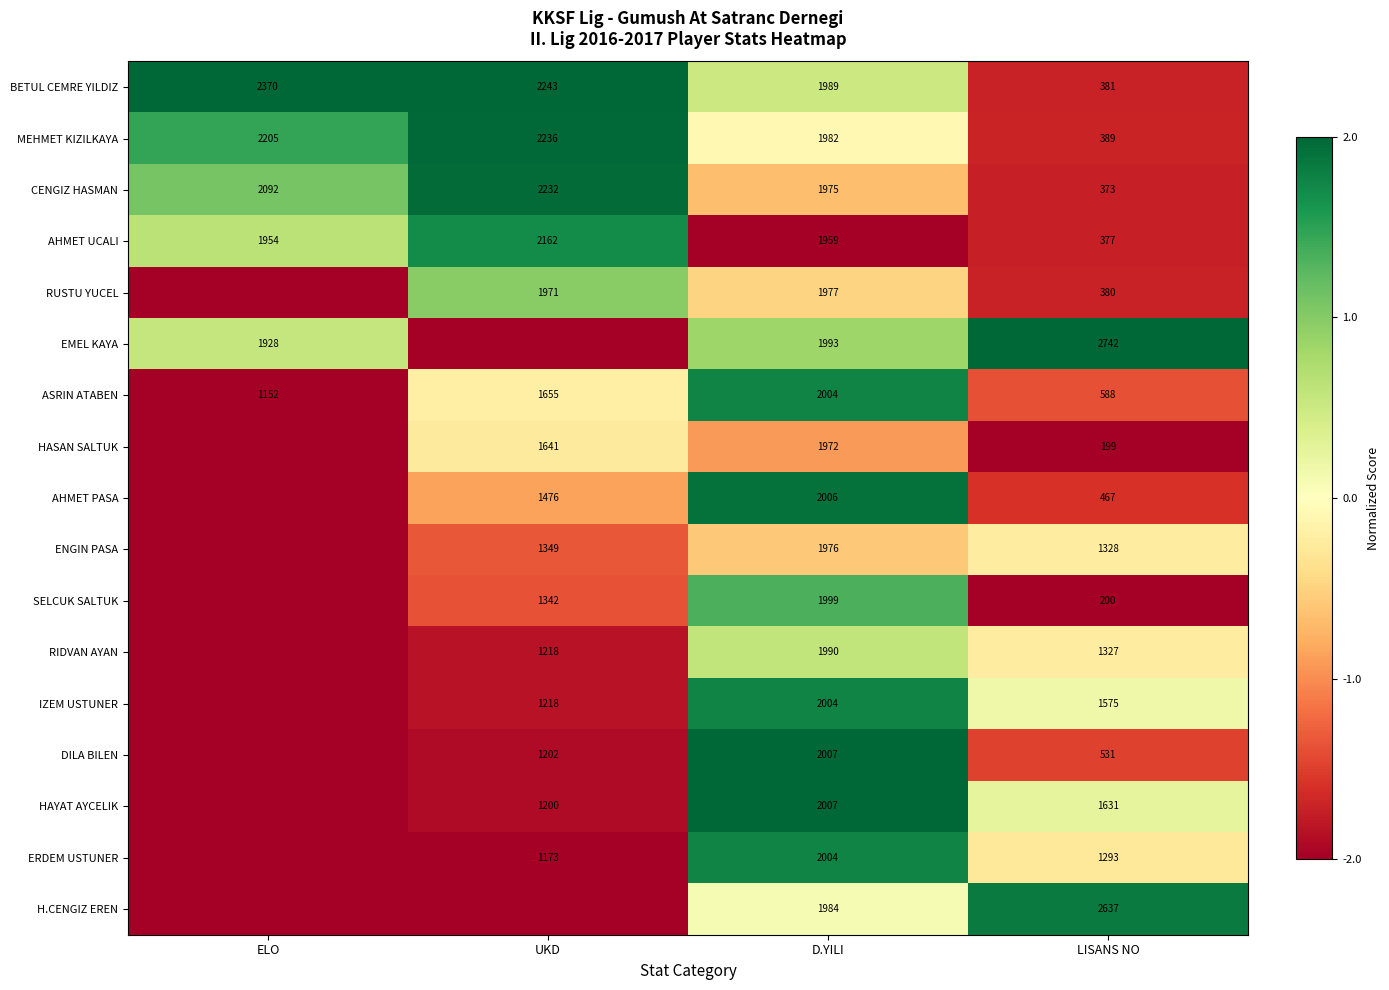

What is the difference between the maximum and minimum values in the AHMET UCALI series?

1785